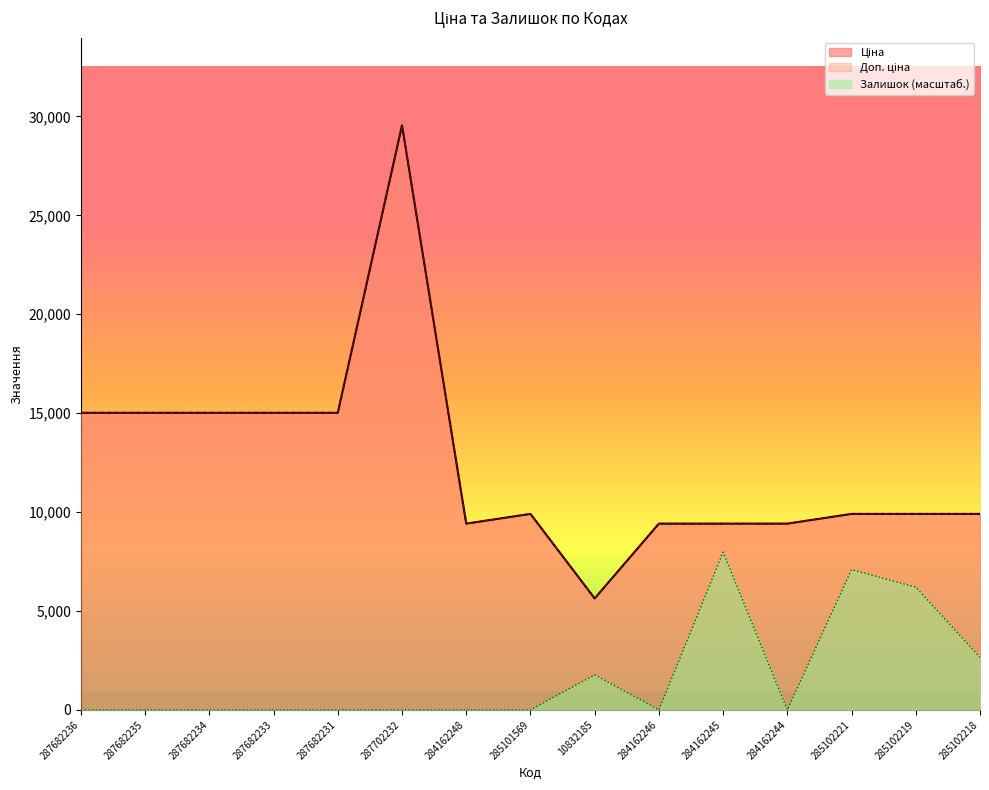

What is the greatest value displayed?

29548.9